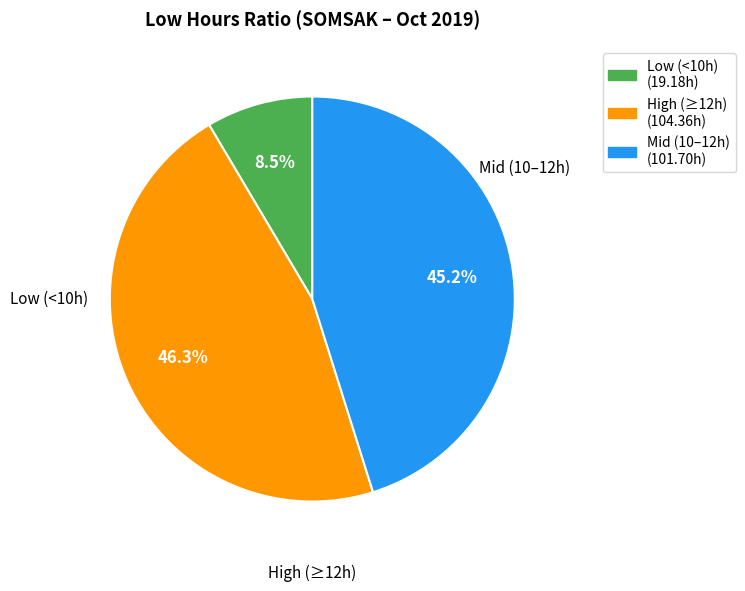

Is there any slice that represents more than half of the pie?

No